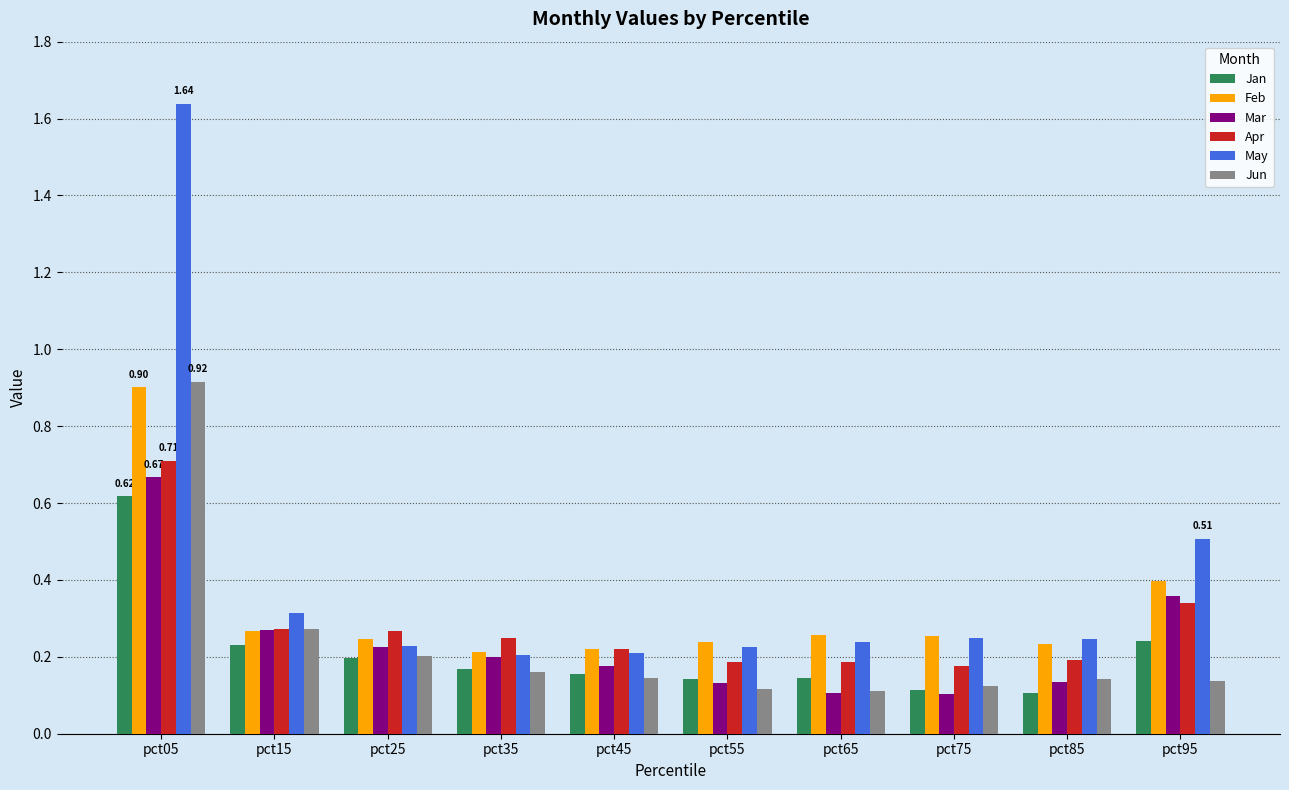

Which category has the highest value in the Feb series?

pct05